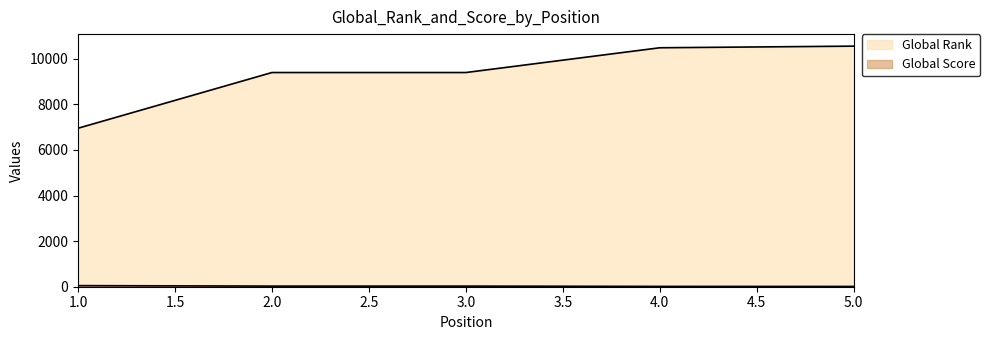

Reading right to left, extract all data points from this chart.

Global Rank: 10550	10479	9393	9393	6950
Global Score: 12	14	27	27	48